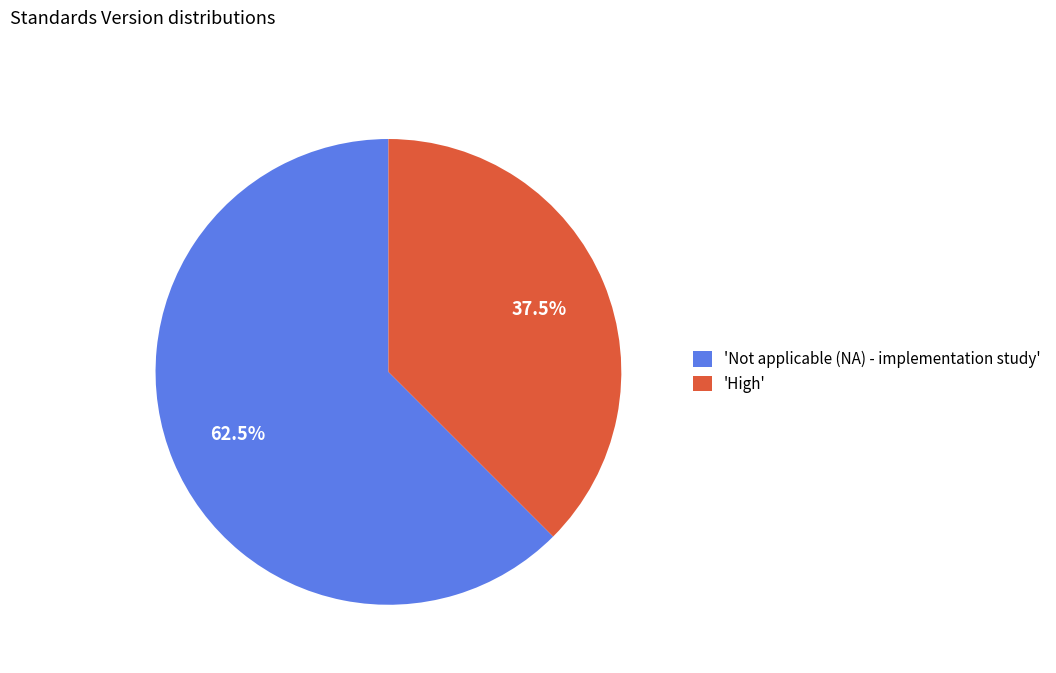

Which slice is the smallest?

'High'